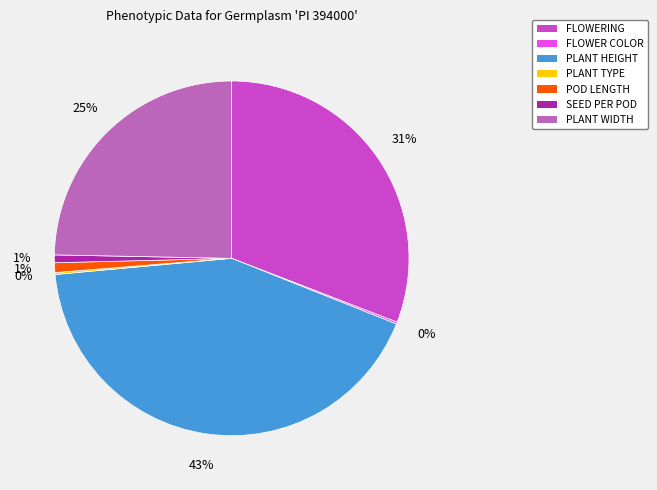

Is there a majority slice in this chart?

No